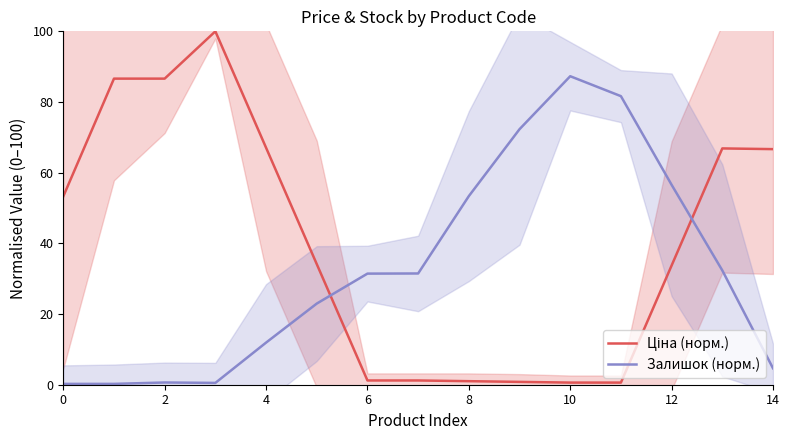

Is the value of Залишок (норм.) at 9 greater than the value of Ціна (норм.) at 12?

Yes